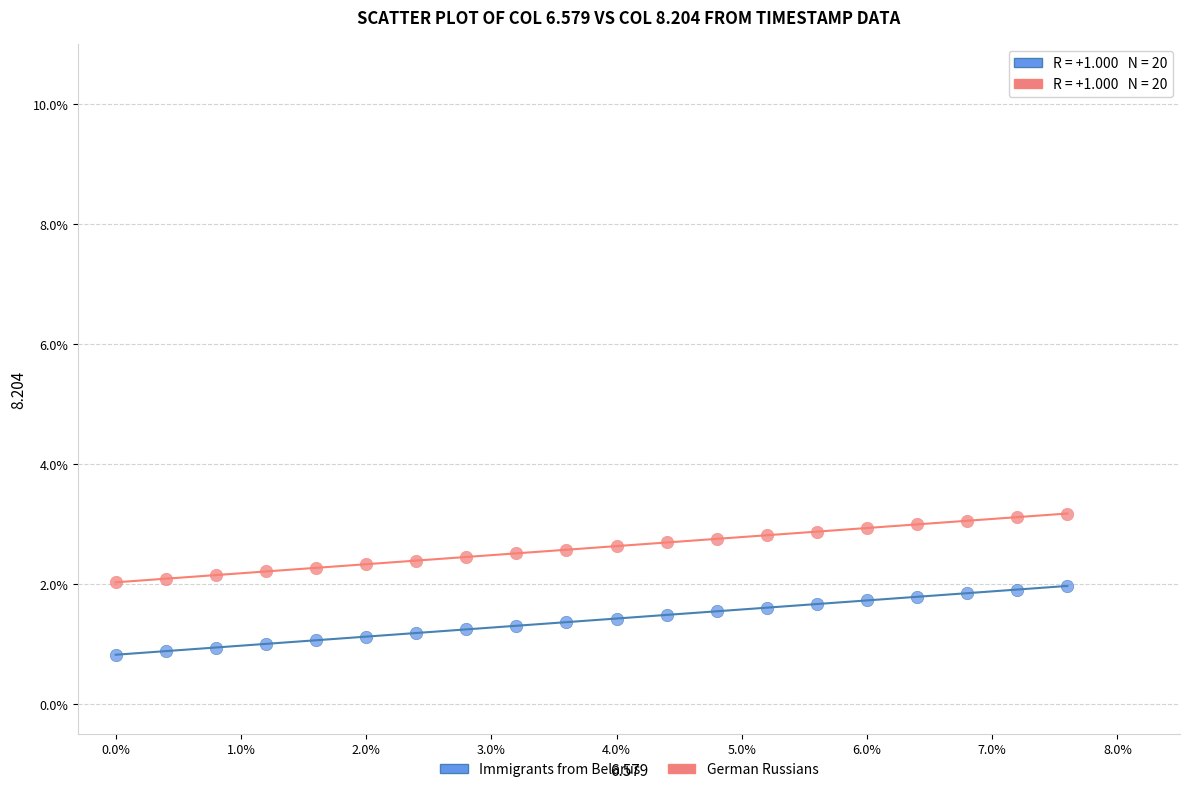

What is the X range (max minus min) for the scatter plot?

7.6